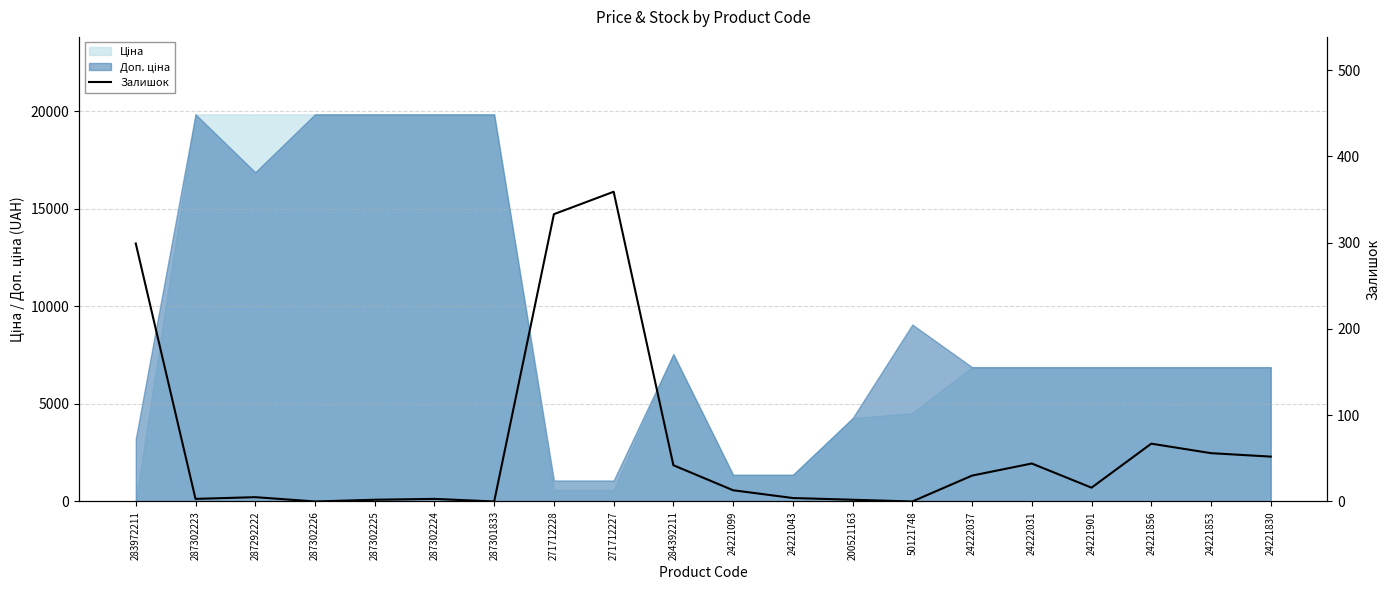

What is the difference between the values at 24221853 and 24222031?

12